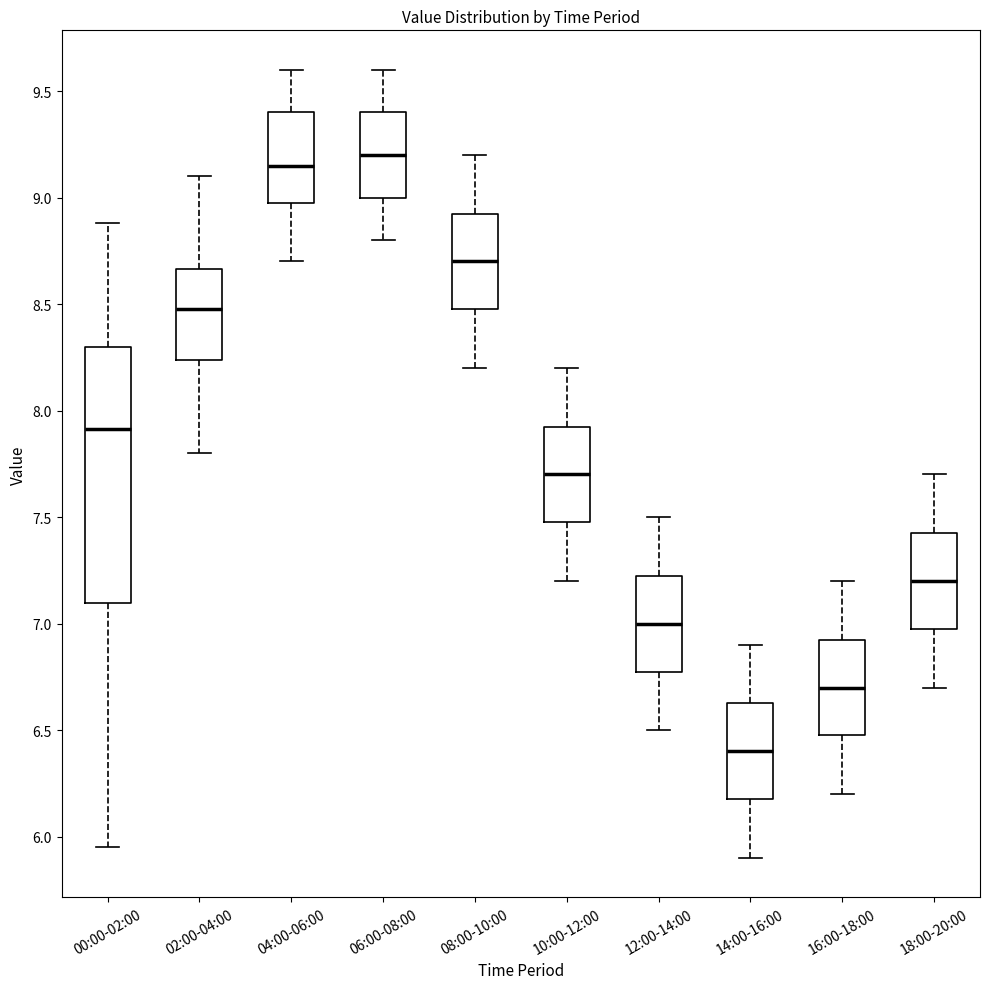

Where is the lower edge of the box for 00:00-02:00 on the y-axis? The values are not printed on the chart, so give them approximately, as read against the axis.

7.10